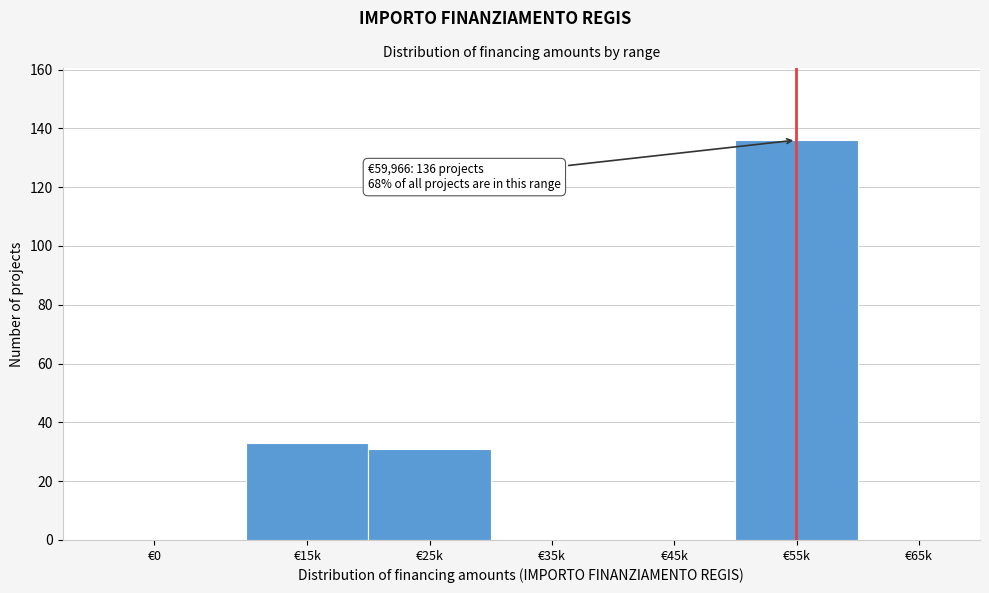

Reading left to right, extract all data points from this chart.

€0=0	€15k=33	€25k=31	€35k=0	€45k=0	€55k=136	€65k=0